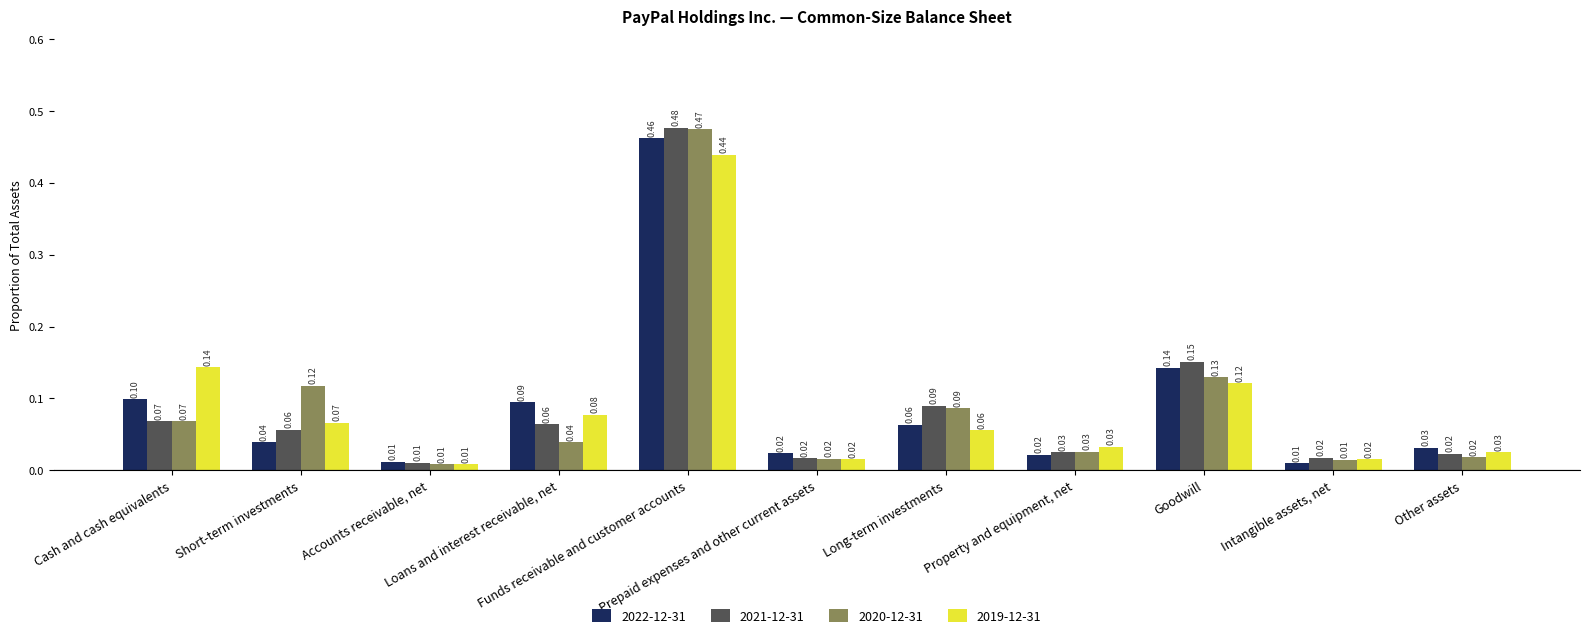

Count the number of categories in the chart.

11